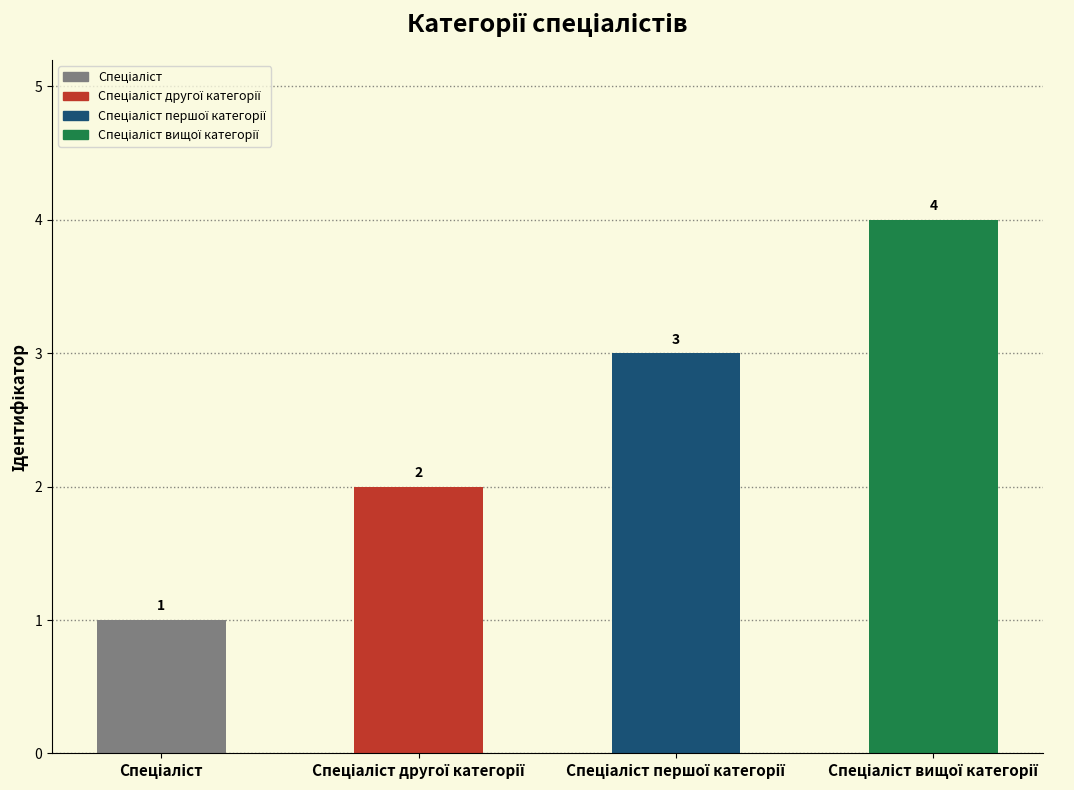

How many data points are less than 3?

2